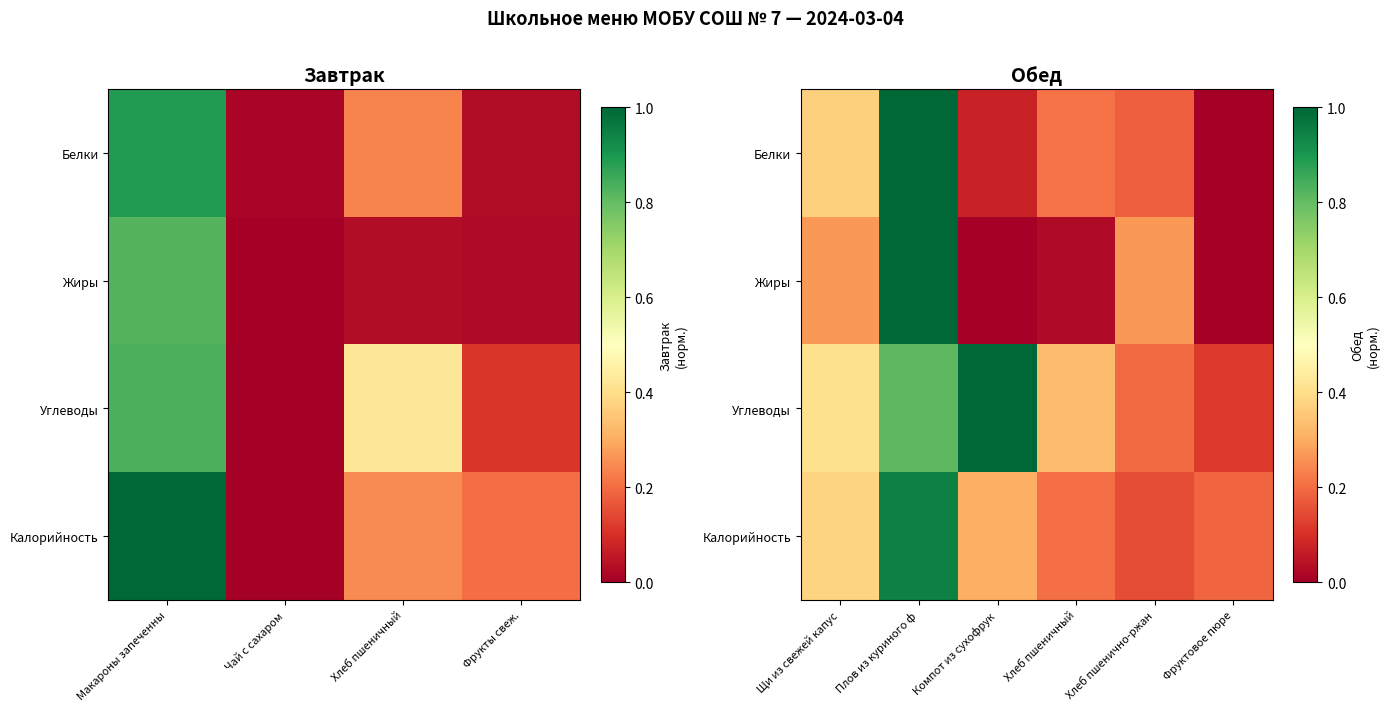

True or false: Белки has a value of 0.4 at Хлеб пшеничный.

False